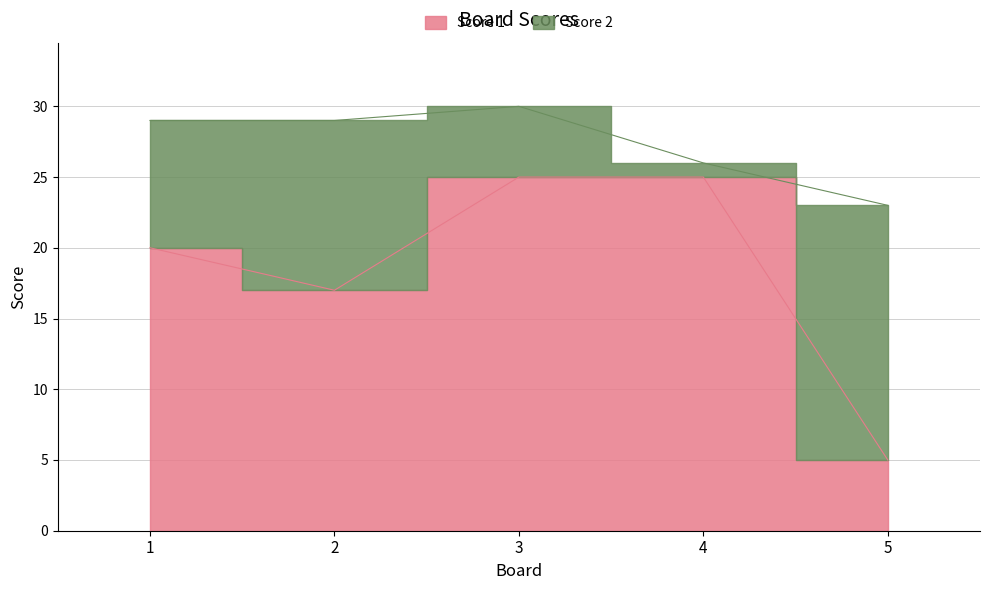

List the labels in order of value, largest first.

3, 4, 1, 2, 5